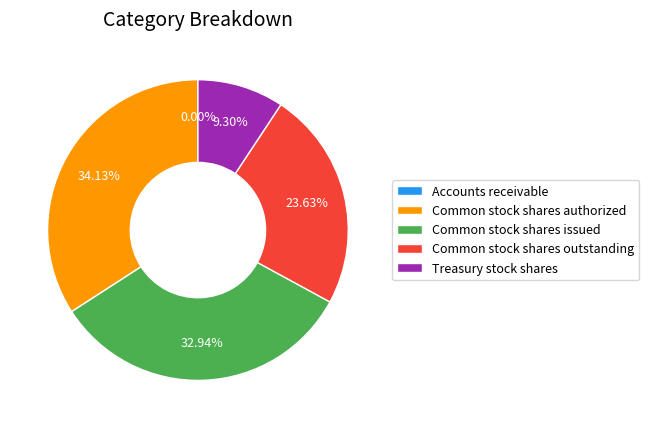

What is the largest slice in the pie chart?

Common stock shares authorized